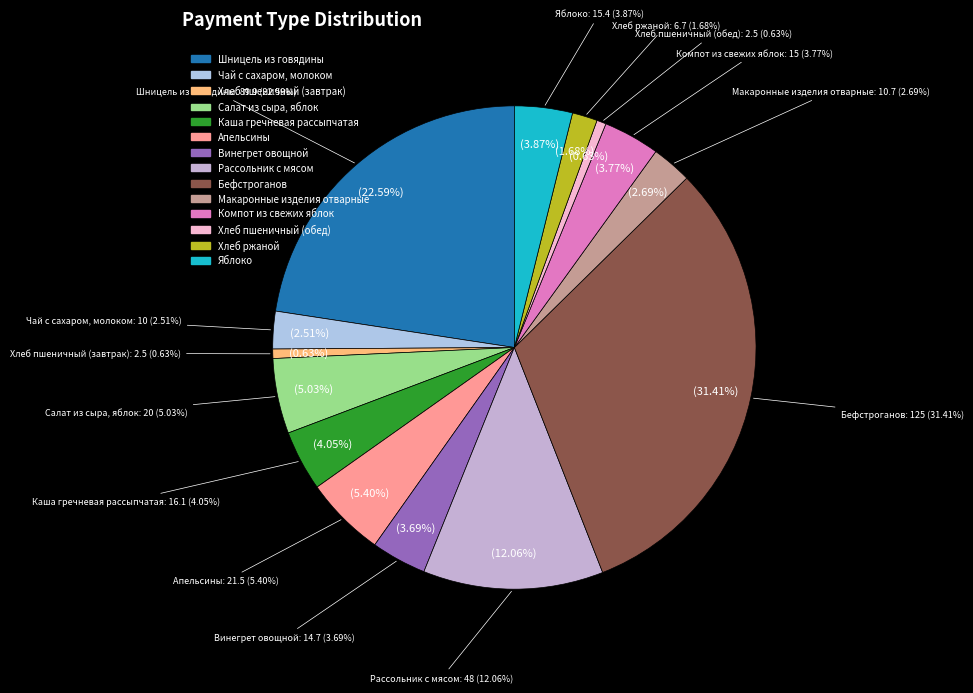

Does Чай с сахаром, молоком account for over 50% of the chart?

No